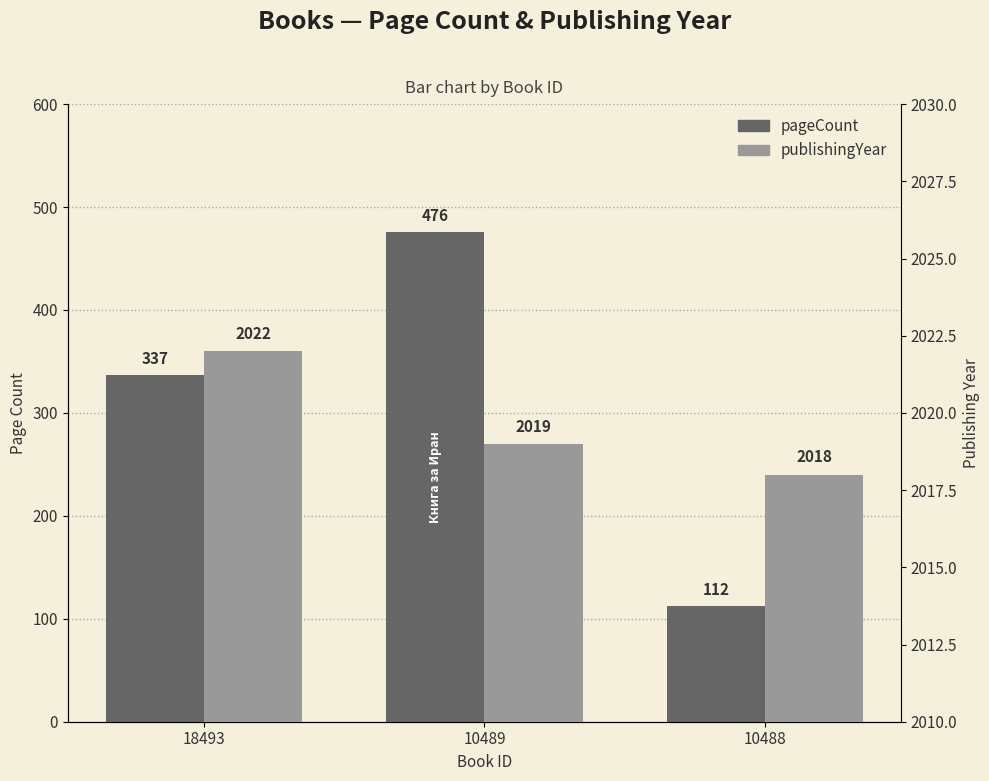

Reading left to right, transcribe all the data shown in this chart.

pageCount: 337	476	112
publishingYear: 2022	2019	2018